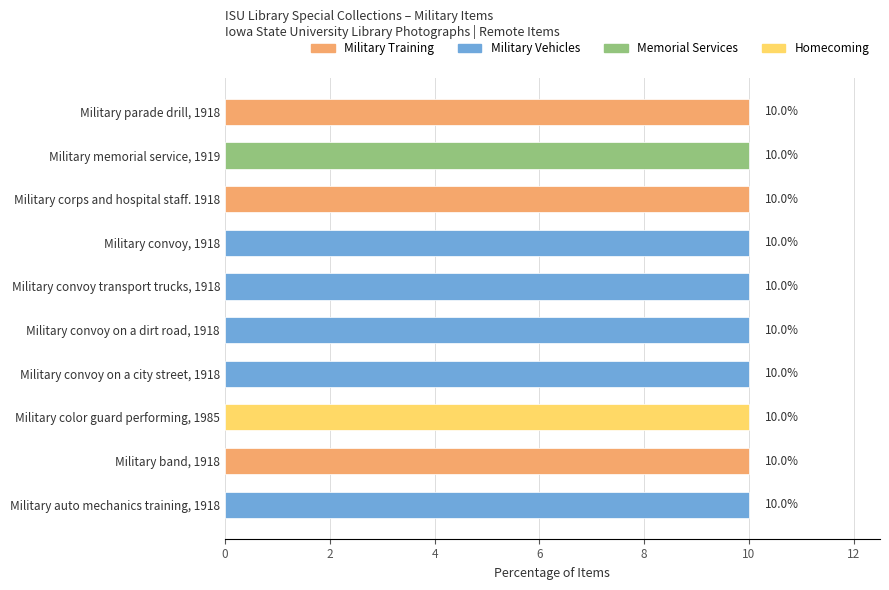

What is the label of the 1st bar from the right?

Military memorial service, 1919